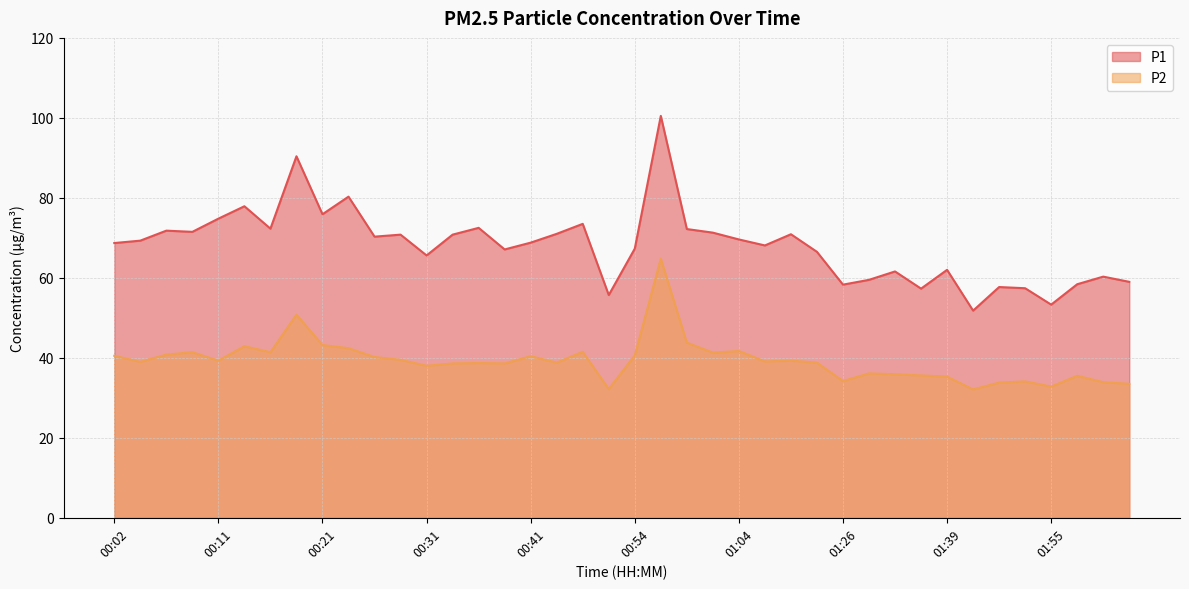

What is the minimum value shown in the chart?

32.1